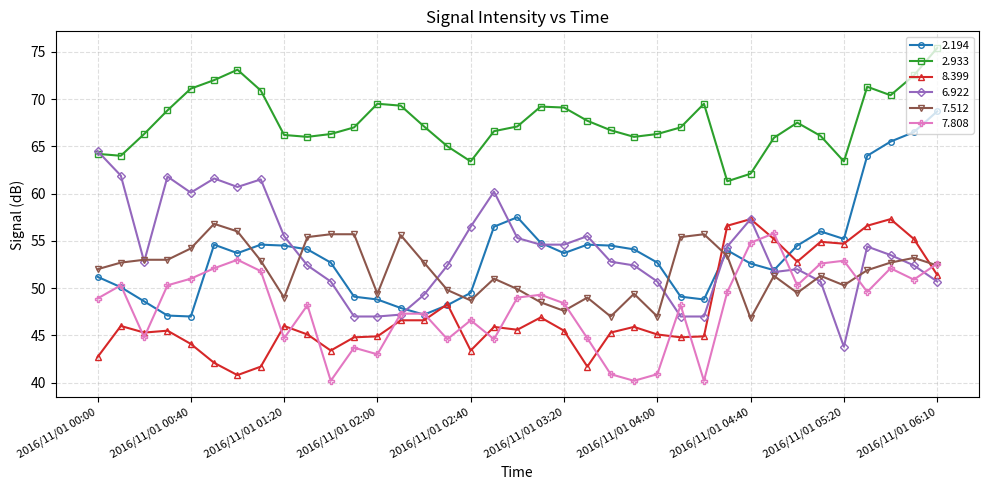

What is the smallest value displayed?

40.2